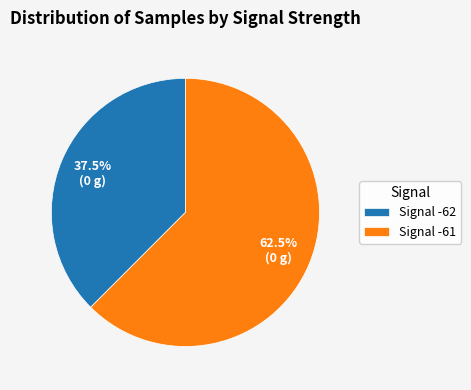

How many segments does this pie chart have?

2